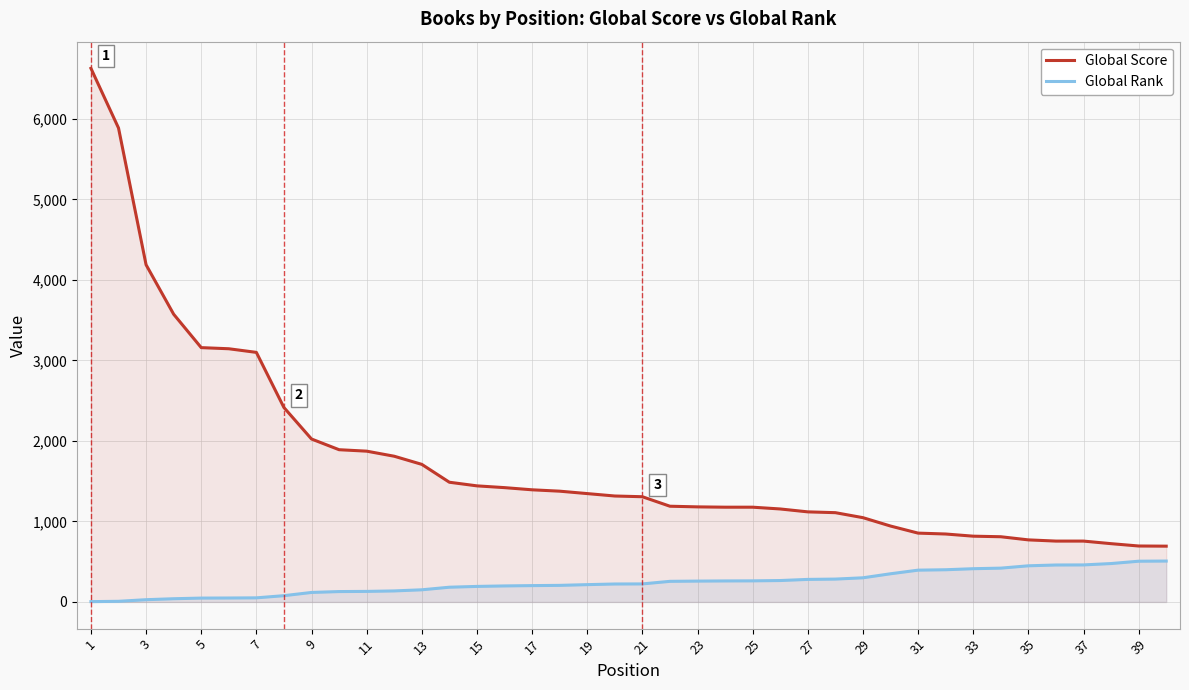

List the series in order of their peak value, highest first.

Global Score, Global Rank